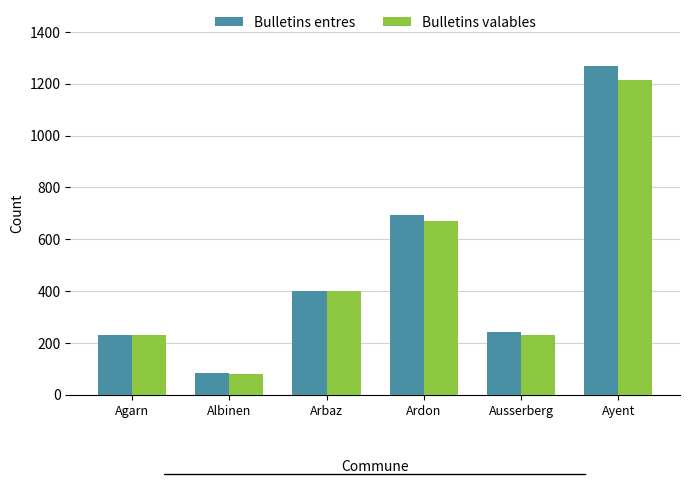

Count the number of categories in the chart.

6